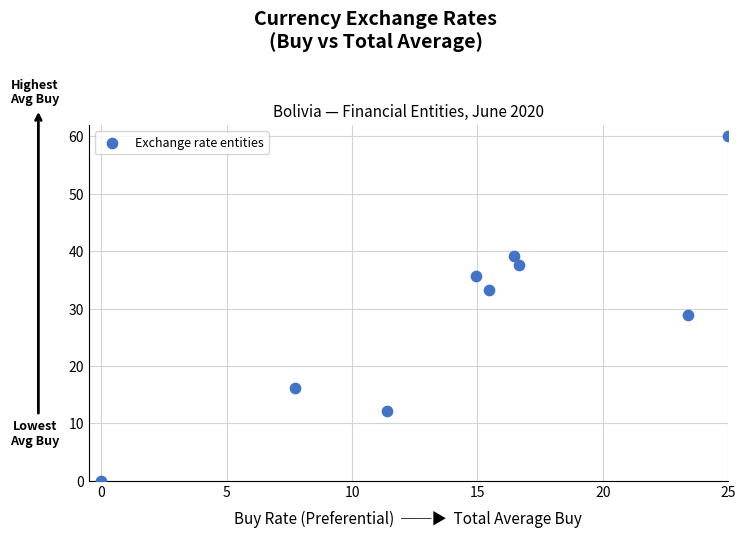

What is the average Y value?

29.2